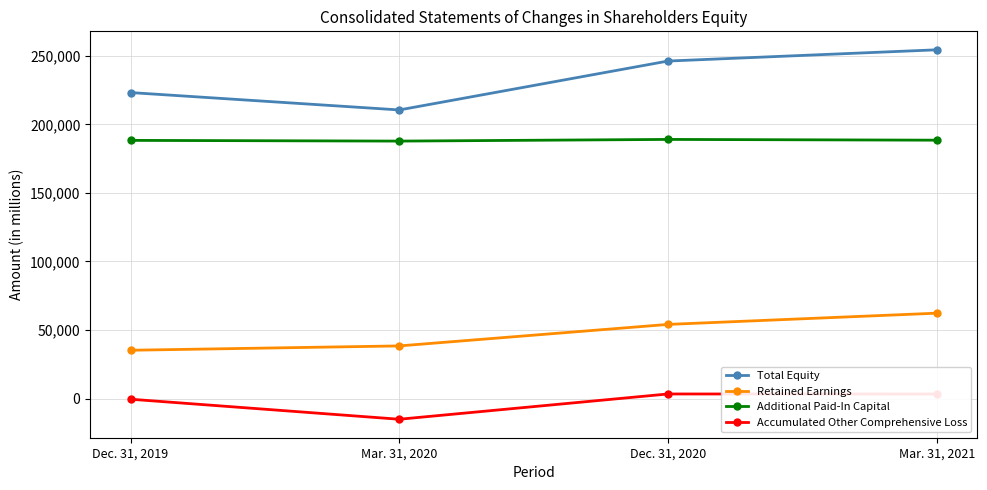

Where is Total Equity nearest to the value 232509?

Dec. 31, 2019